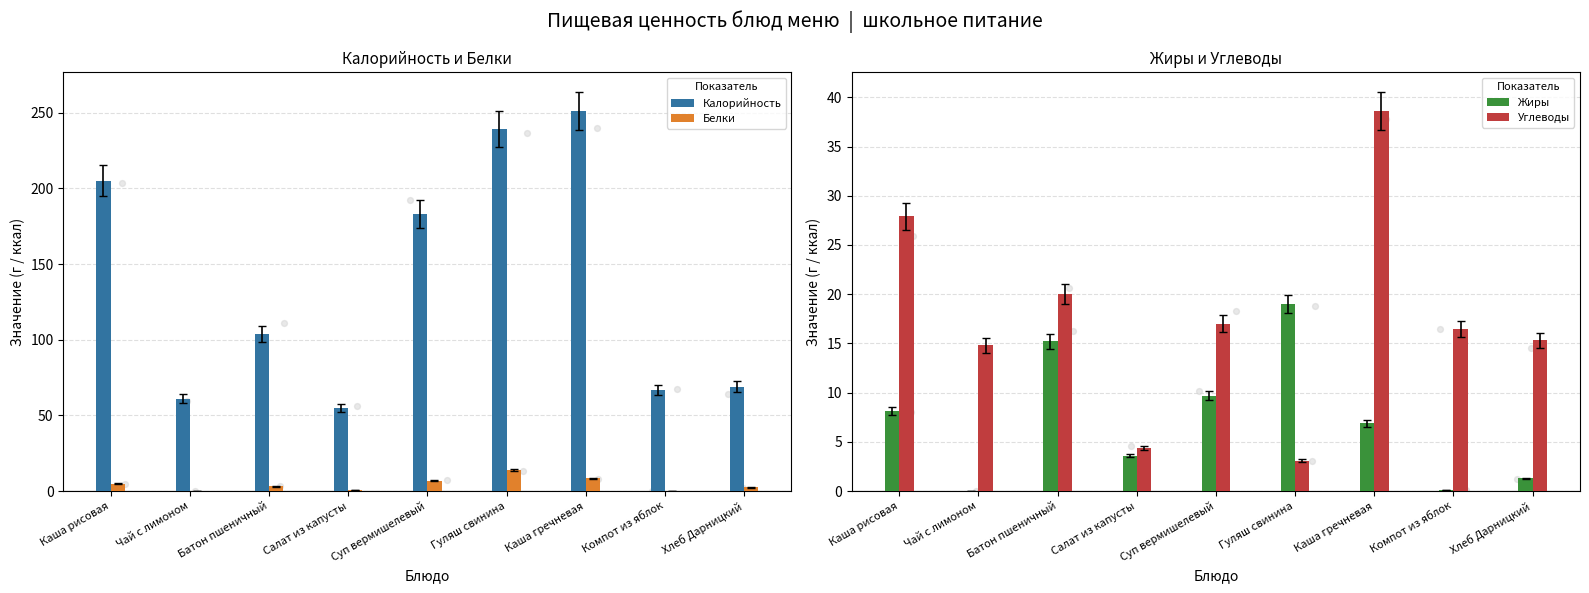

Which series has the largest total across all categories?

Калорийность